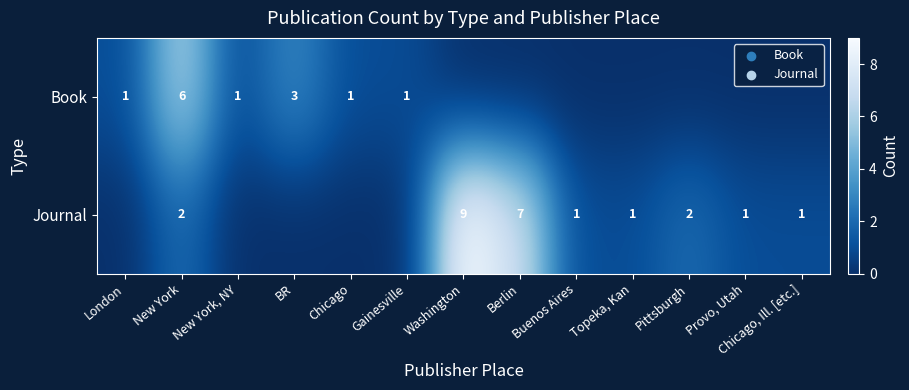

The value of Book at Gainesville is 1. True or false?

True